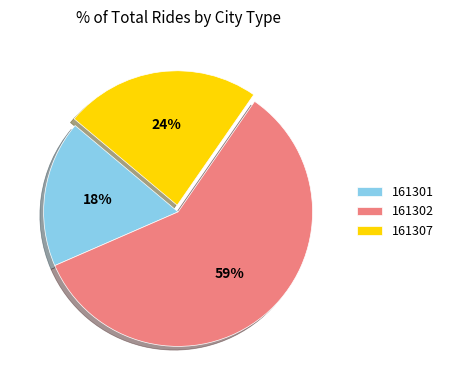

Rank the categories by value from lowest to highest.

161301, 161307, 161302